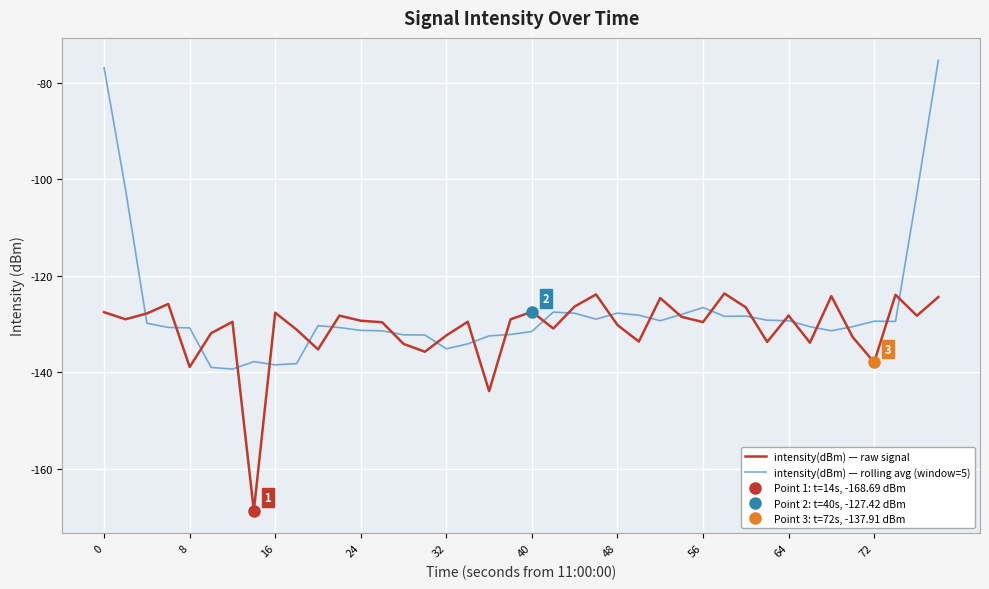

What is the highest value of the intensity(dBm) — raw signal series?

-123.6